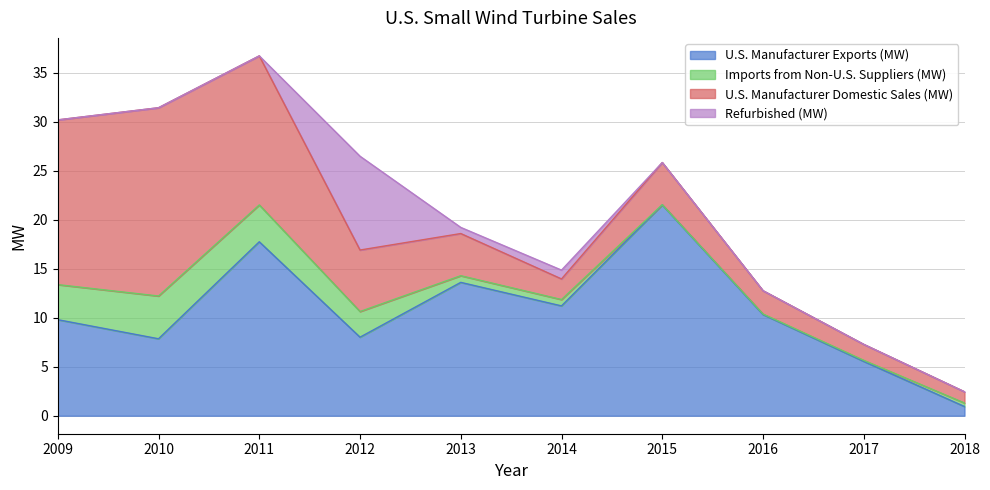

True or false: Refurbished (MW) has a value of 5.0 at 2017.

False